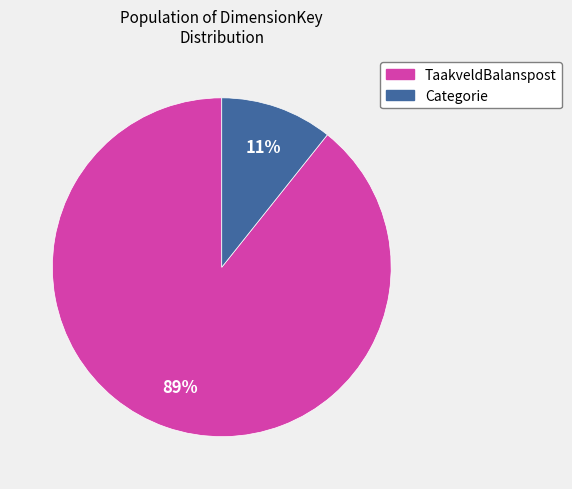

Is there any slice that represents more than half of the pie?

Yes